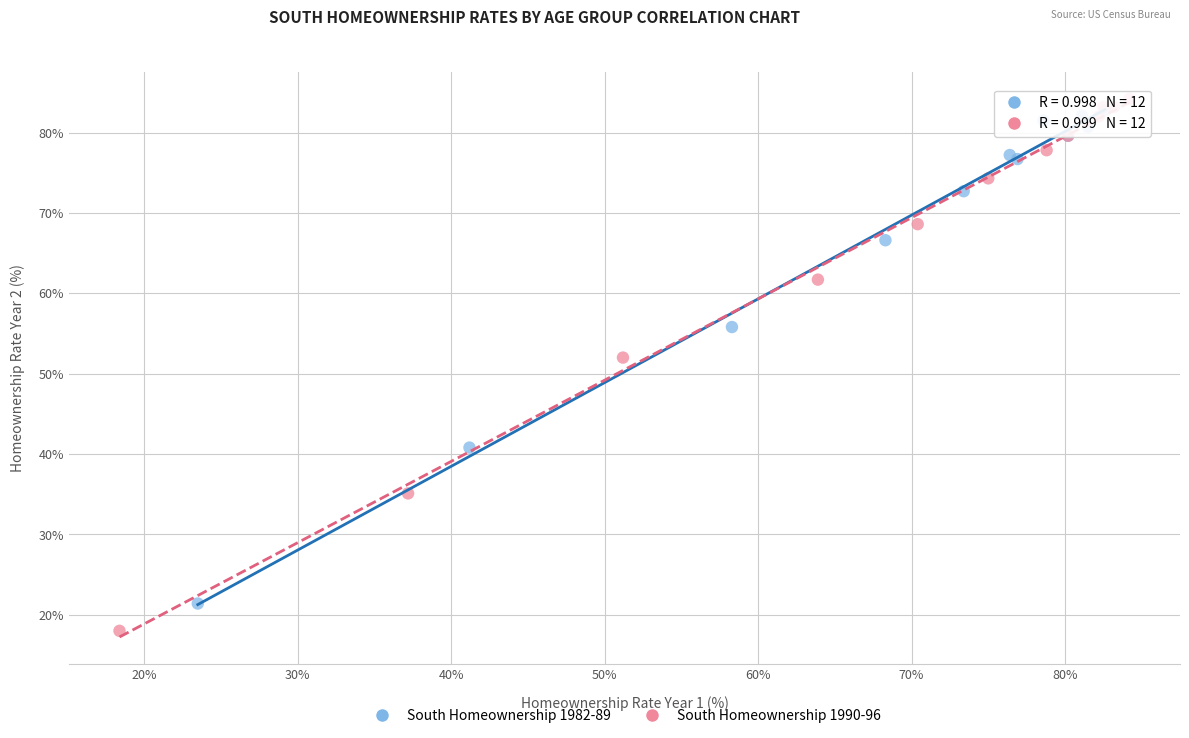

Which series contains the lowest Y value?

South Homeownership 1990-96